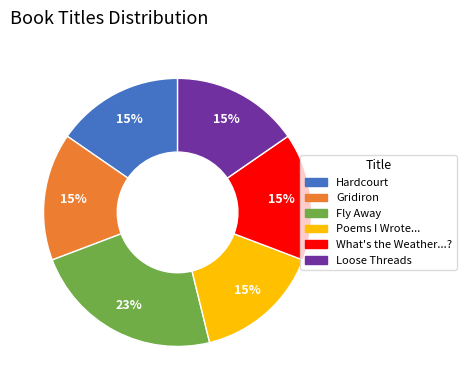

True or false: Hardcourt accounts for 15% of the total.

True